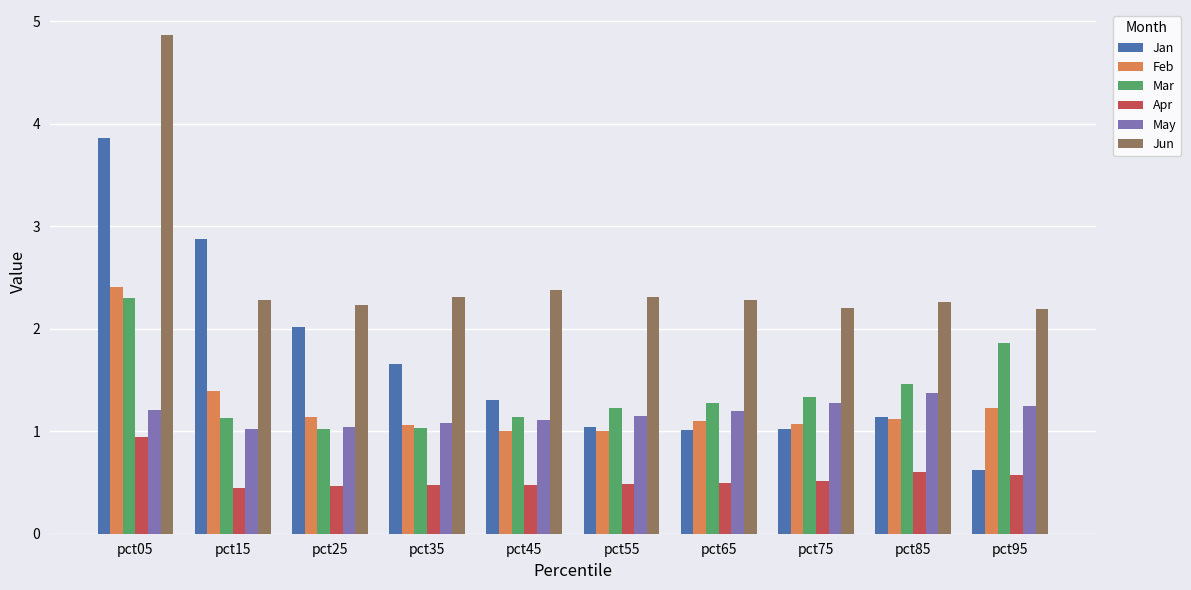

At which category is the sum across all series the highest?

pct05